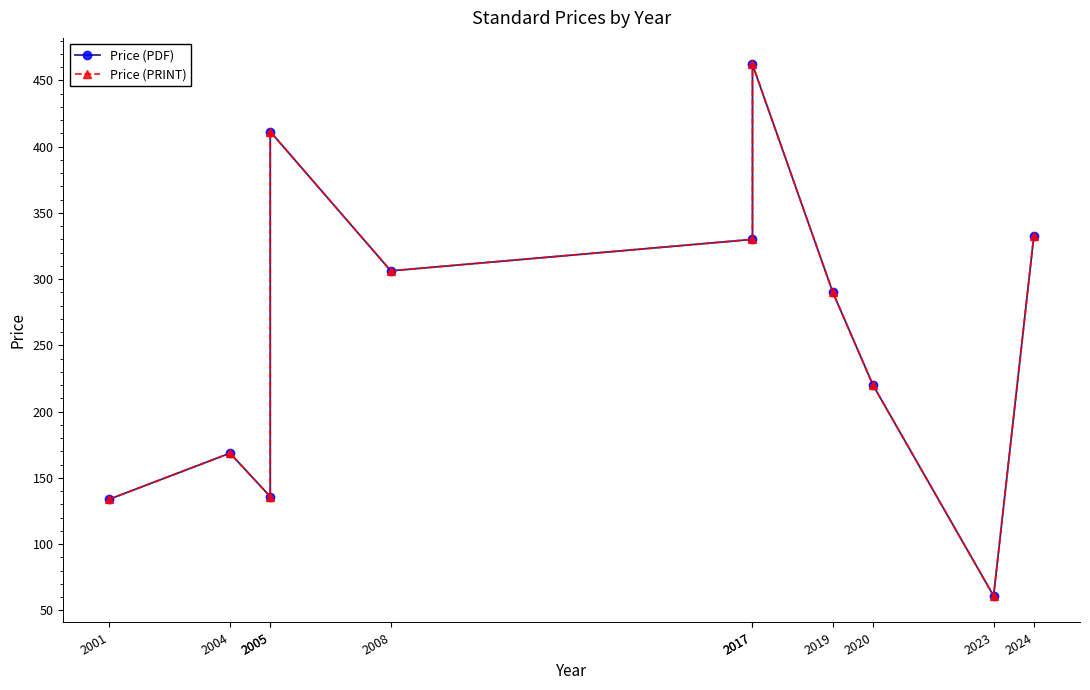

What is the average value of the Price (PDF) series?

259.2